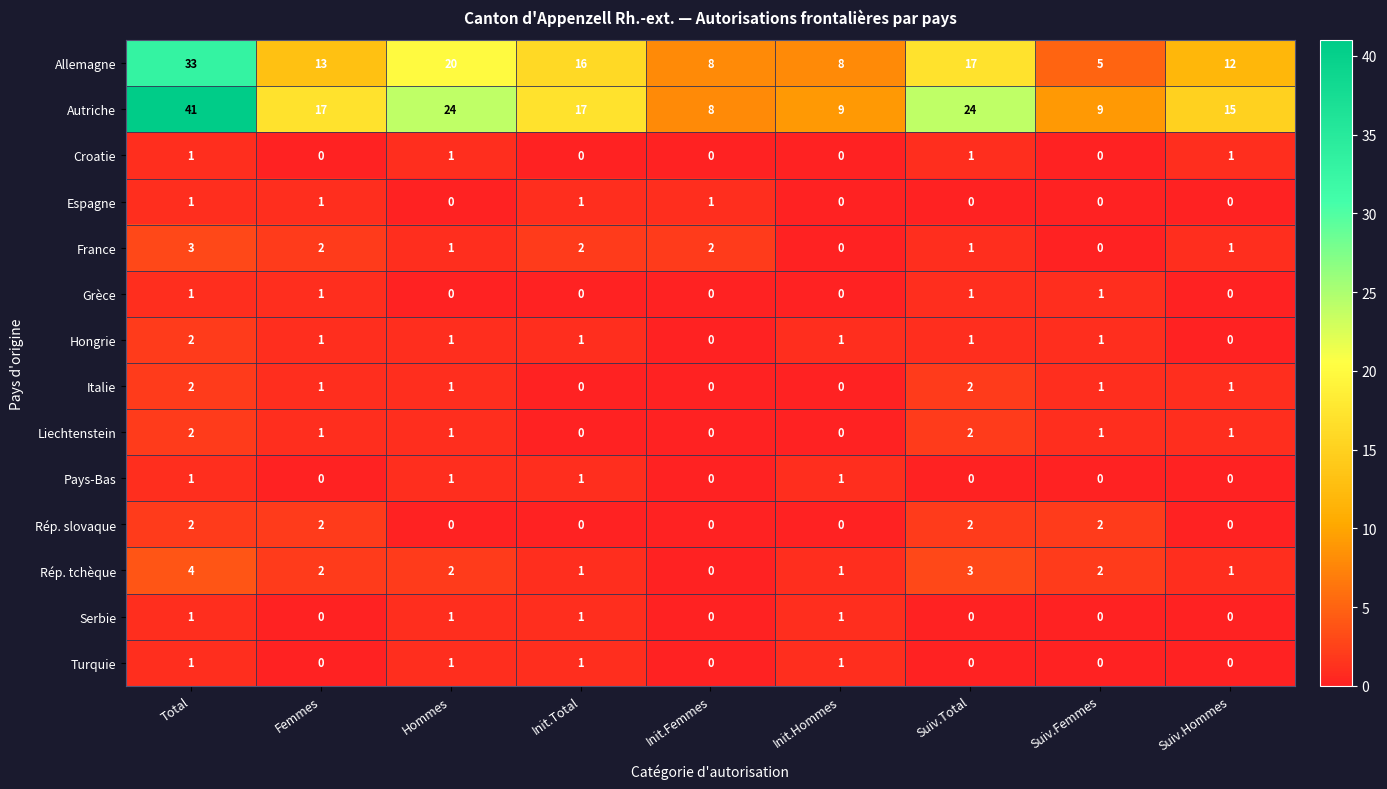

The Grèce series shows 1 at Femmes. True or false?

True